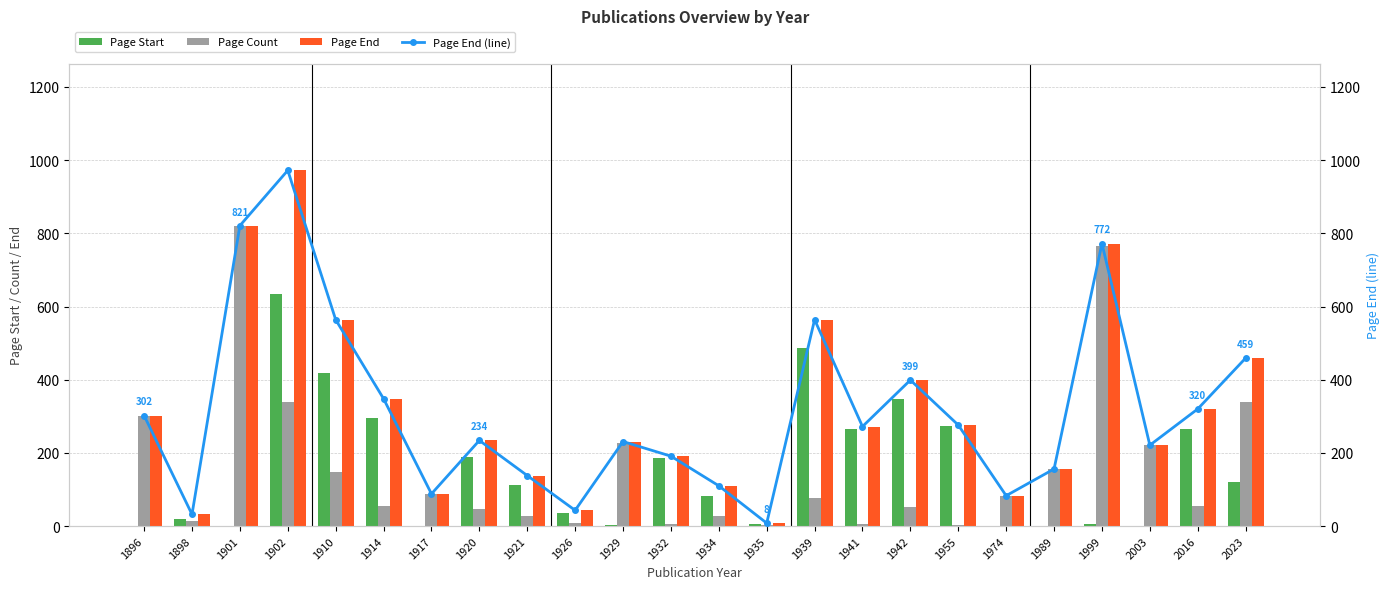

What is the greatest value displayed?

972